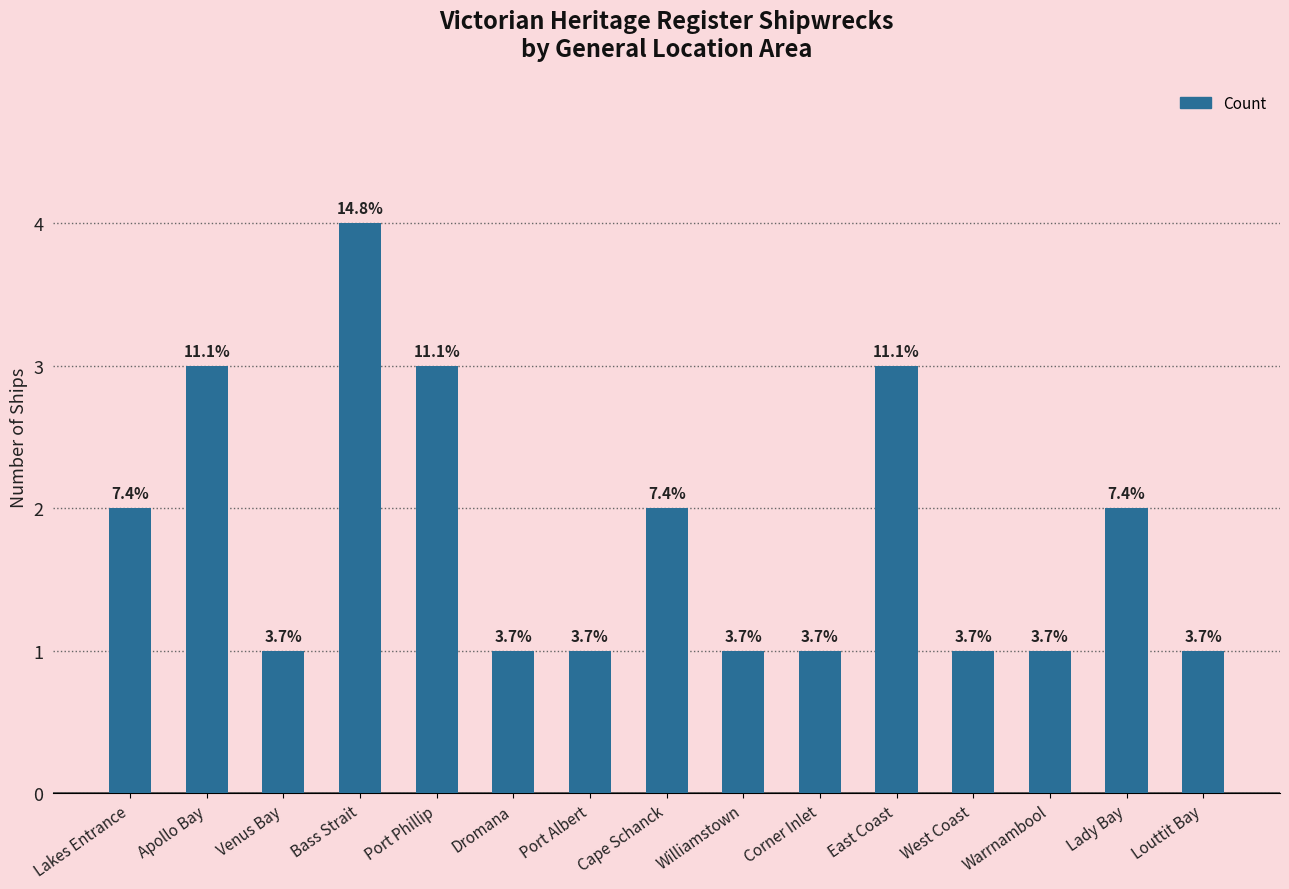

Does the chart contain any negative values?

No